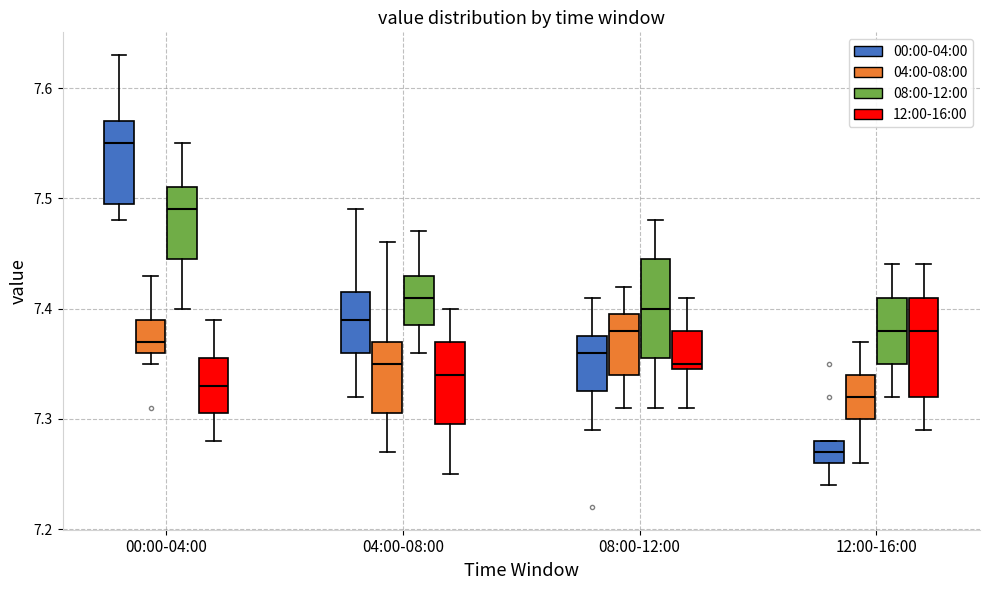

Which box has the highest median line?

00:00-04:00 (00:00-04:00)